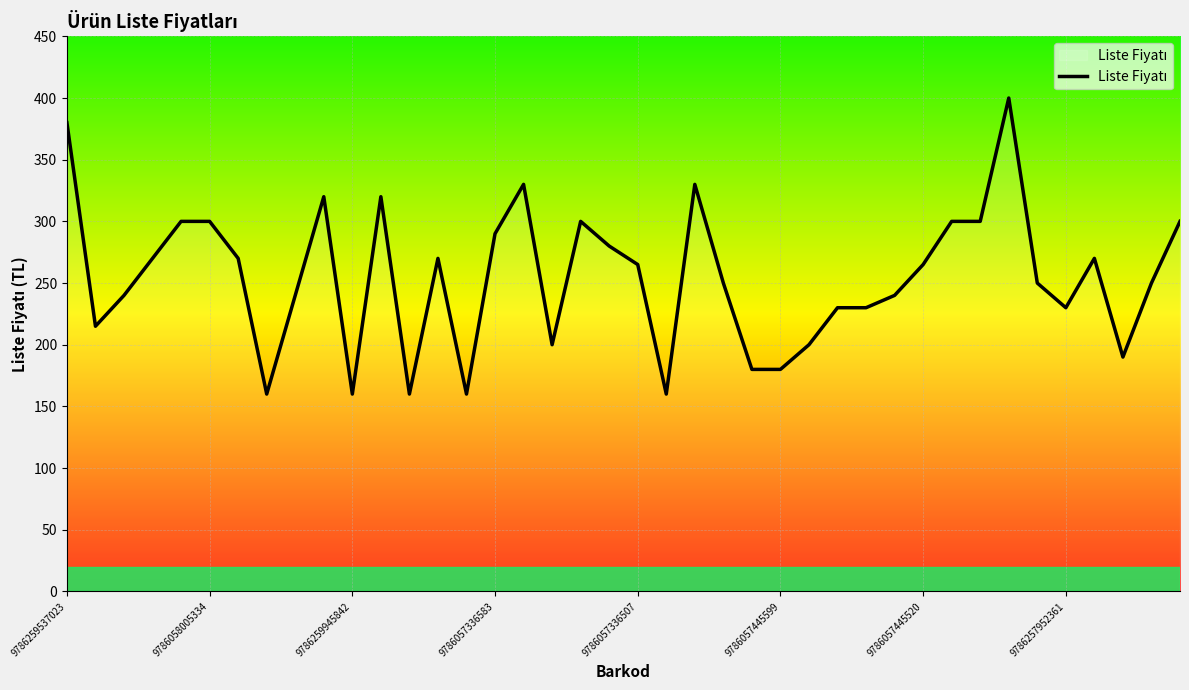

What is the difference between the maximum and second lowest values?

240